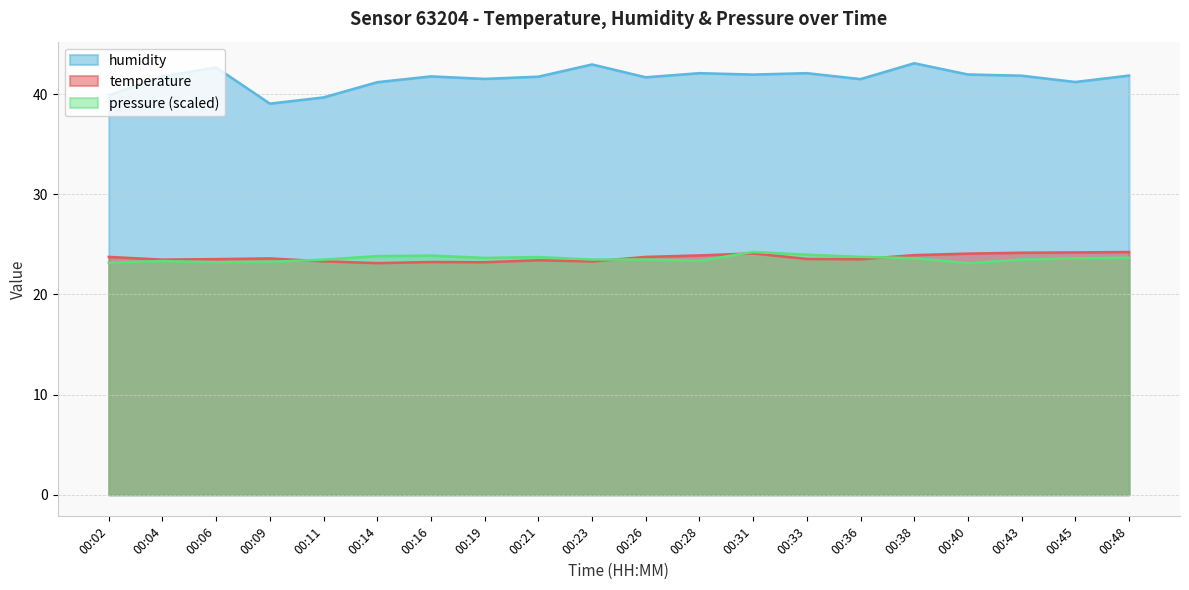

The value of humidity at 00:45 is 16.9. True or false?

False